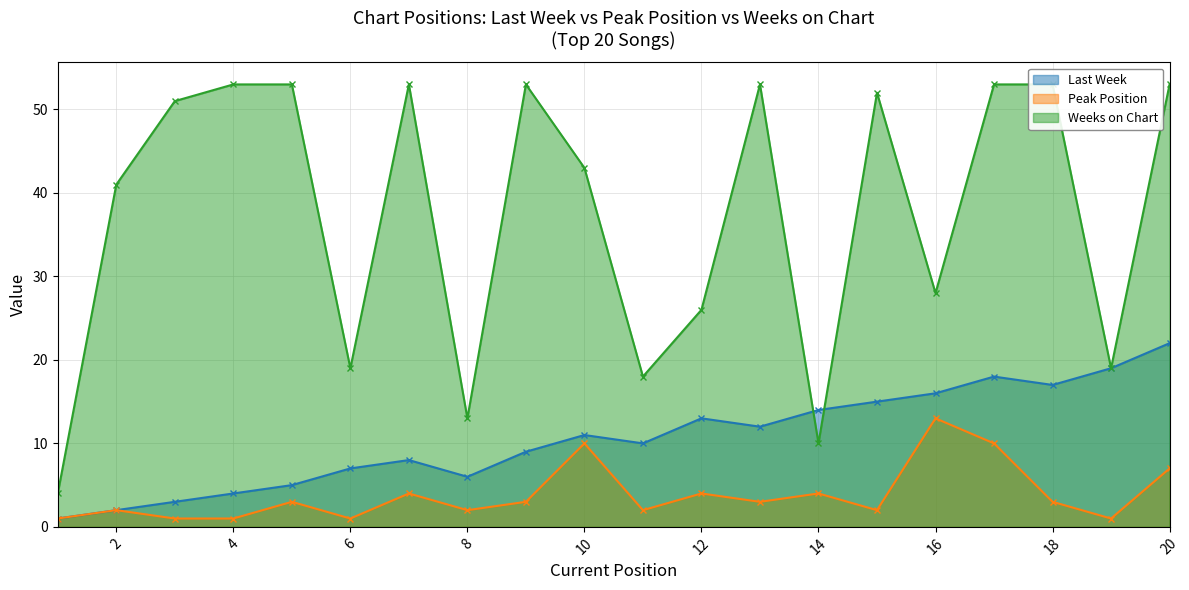

Where is the first local minimum for Peak Position?

6